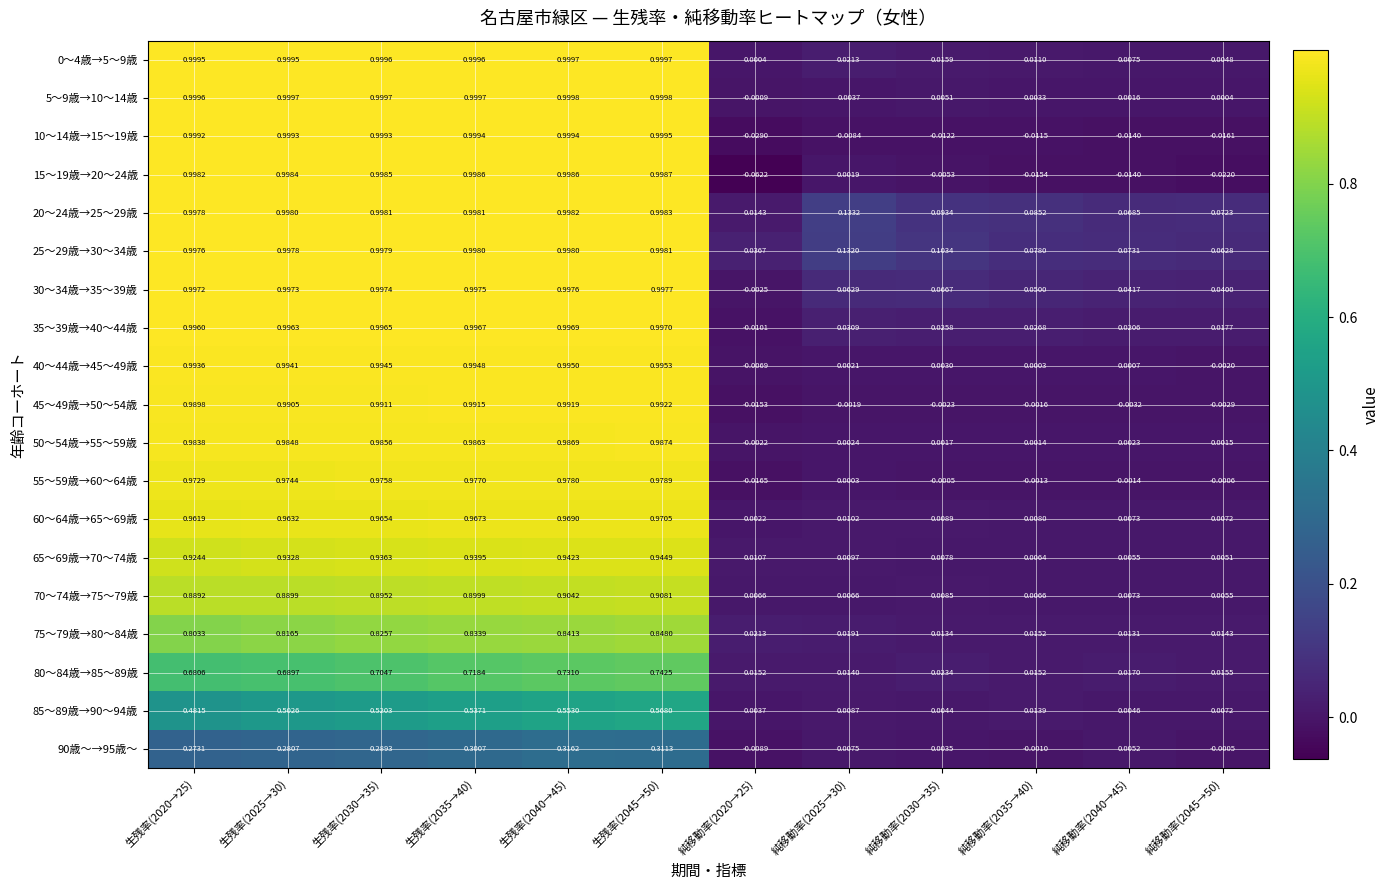

How many categories are shown in the chart?

12